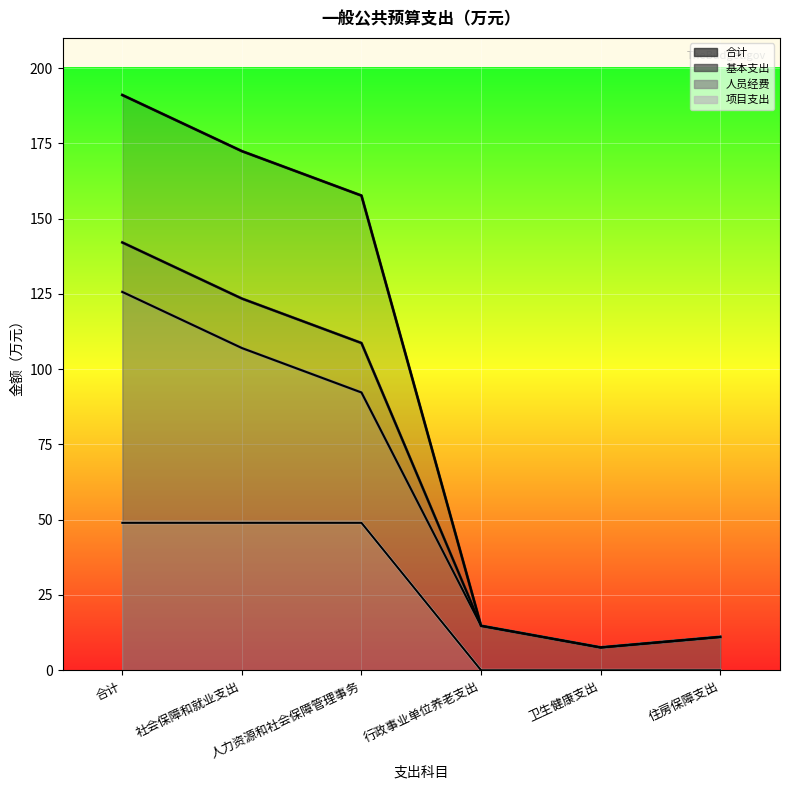

Reading left to right, extract all data points from this chart.

合计 (line): 合计=191.0	社会保障和就业支出=172.4	人力资源和社会保障管理事务=157.6	行政事业单位养老支出=14.8	卫生健康支出=7.6	住房保障支出=11.1
基本支出 (line): 合计=142.1	社会保障和就业支出=123.4	人力资源和社会保障管理事务=108.7	行政事业单位养老支出=14.8	卫生健康支出=7.6	住房保障支出=11.1
人员经费 (line): 合计=125.6	社会保障和就业支出=107.0	人力资源和社会保障管理事务=92.2	行政事业单位养老支出=14.8	卫生健康支出=7.6	住房保障支出=11.1
项目支出 (line): 合计=49.0	社会保障和就业支出=49.0	人力资源和社会保障管理事务=49.0	行政事业单位养老支出=0.0	卫生健康支出=0.0	住房保障支出=0.0